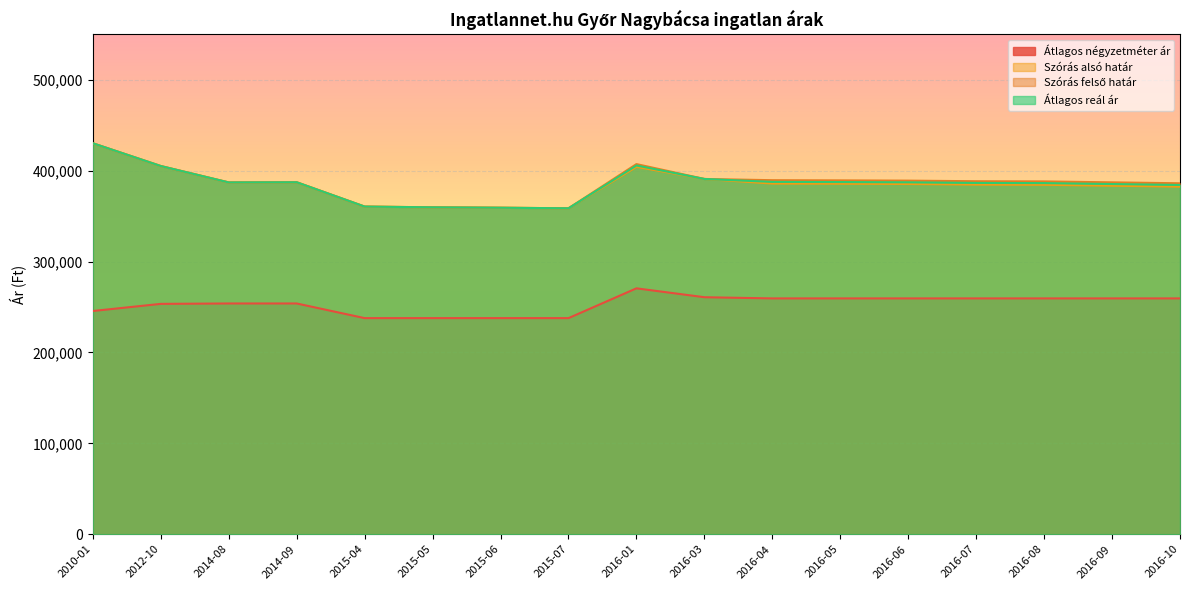

Where is Átlagos négyzetméter ár nearest to the value 254191?

2014-08